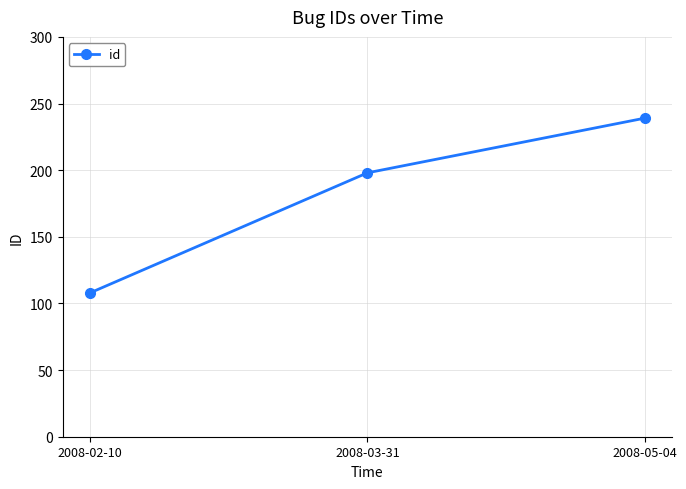

What is the change in value from 2008-02-10 to 2008-03-31?

+90